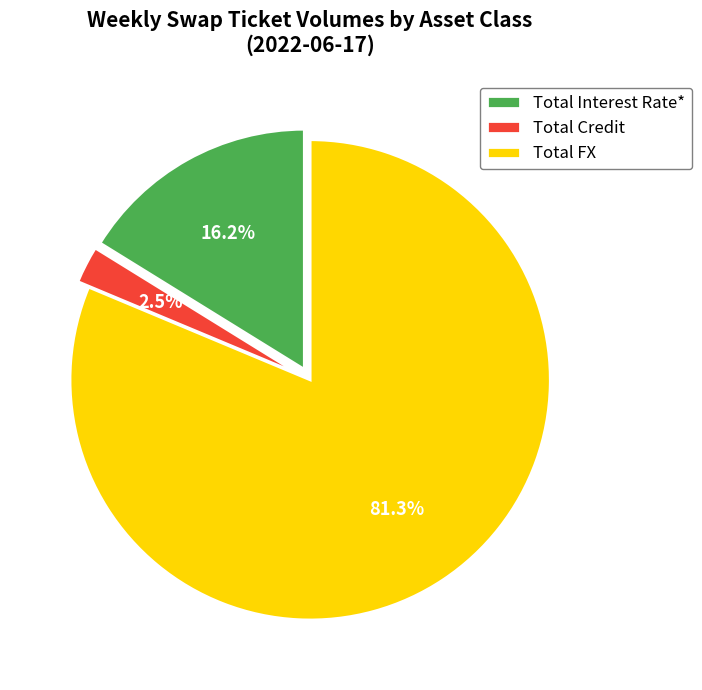

To the nearest percent, what is the combined percentage of Total Interest Rate* and Total Credit?

19%